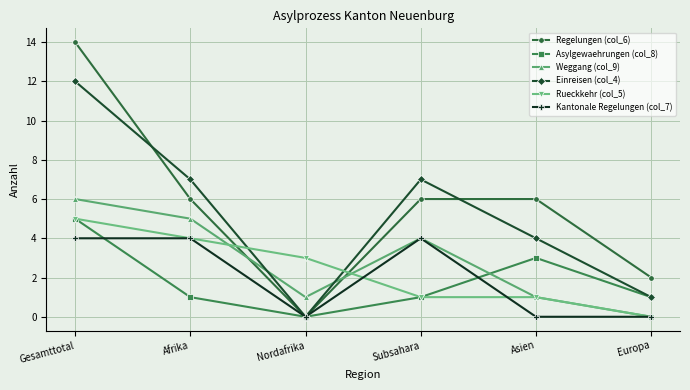

Where is the first local minimum for Asylgewaehrungen (col_8)?

Nordafrika